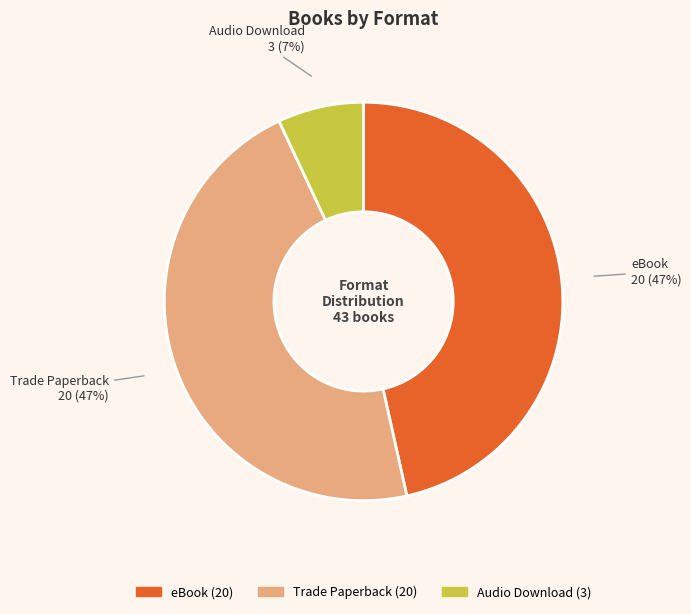

Count the number of slices in the pie.

3